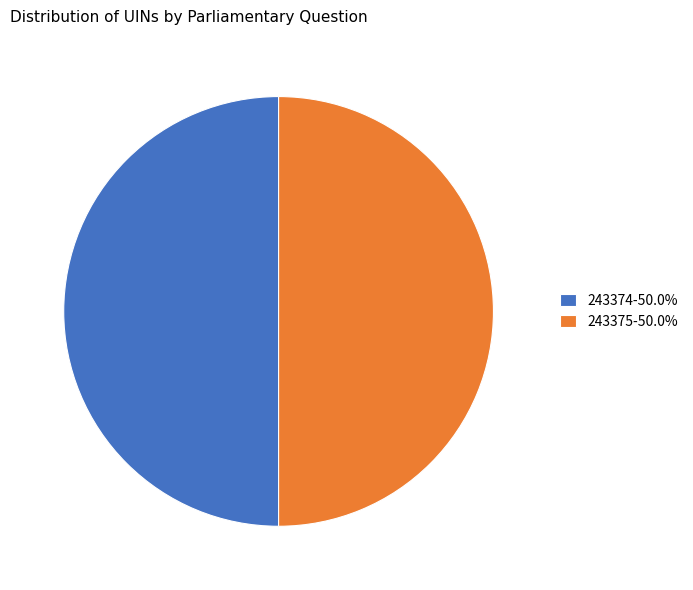

What is the ratio of the value at 243374-50.0% to the value at 243375-50.0%?

1.0